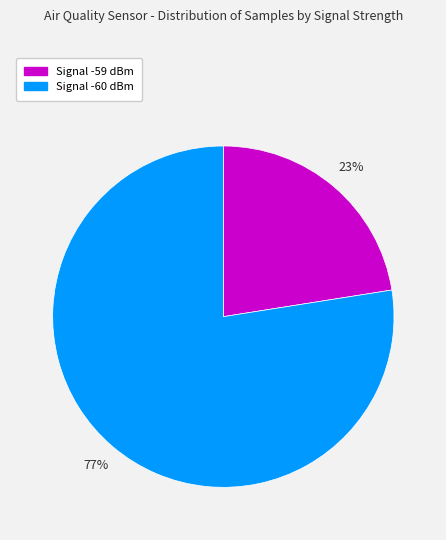

To the nearest percent, what is the average slice percentage?

50%